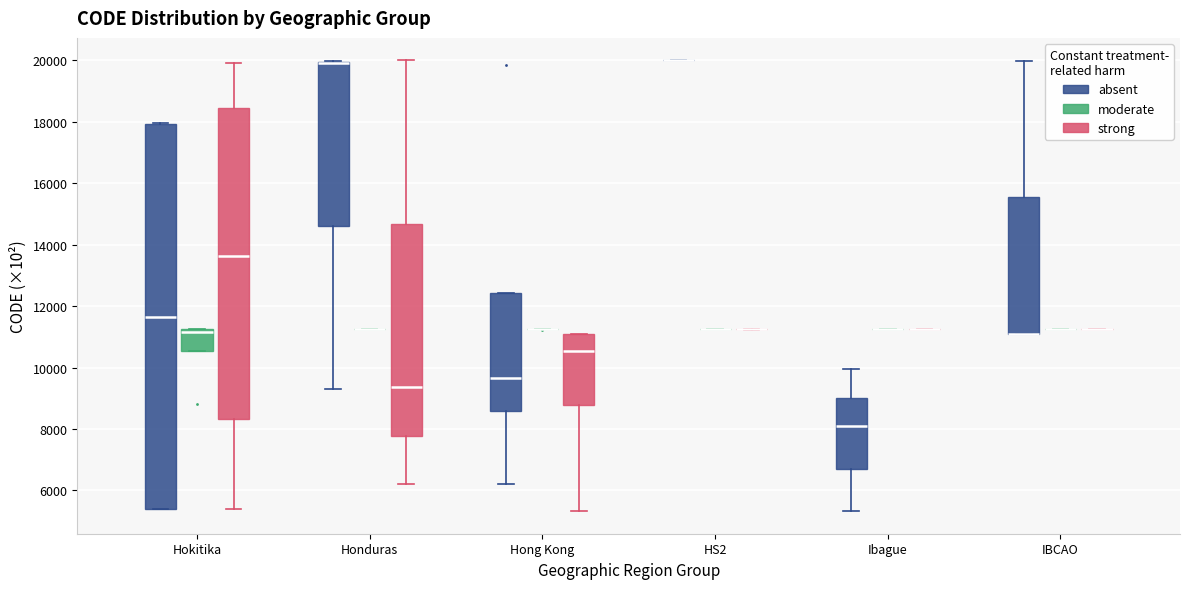

Reading left to right, read every box against the y-axis: the position of its median line, the range the box covers, and the ends of its whiskers. The values are not printed on the chart, so give them approximately, as read against the axis.

Hokitika (absent): median 11600, box 5400 to 18000, whiskers 5400 to 18000
Hokitika (moderate): median 11200 (just below the box's upper edge), box 10600 to 11200, whiskers 10600 to 11200
Hokitika (strong): median 13600, box 8400 to 18400, whiskers 5400 to 19800
Honduras (absent): median 19800 (drawn on the box's upper edge), box 14600 to 20000, whiskers 9400 to 20000
Honduras (moderate): box collapsed to a line at 11200, whiskers 11200 to 11200
Honduras (strong): median 9400, box 7800 to 14600, whiskers 6200 to 20000
Hong Kong (absent): median 9600, box 8600 to 12400, whiskers 6200 to 12400
Hong Kong (moderate): box collapsed to a line at 11200, whiskers 11200 to 11200
Hong Kong (strong): median 10600, box 8800 to 11200, whiskers 5400 to 11200
HS2 (absent): box collapsed to a line at 20000, whiskers 20000 to 20000
HS2 (moderate): box collapsed to a line at 11200, whiskers 11200 to 11200
HS2 (strong): box collapsed to a line at 11200, whiskers 11200 to 11200
Ibague (absent): median 8000, box 6800 to 9000, whiskers 5400 to 10000
Ibague (moderate): box collapsed to a line at 11200, whiskers 11200 to 11200
Ibague (strong): box collapsed to a line at 11200, whiskers 11200 to 11200
IBCAO (absent): median 11200 (drawn on the box's lower edge), box 11200 to 15600, whiskers 11200 to 20000
IBCAO (moderate): box collapsed to a line at 11200, whiskers 11200 to 11200
IBCAO (strong): box collapsed to a line at 11200, whiskers 11200 to 11200